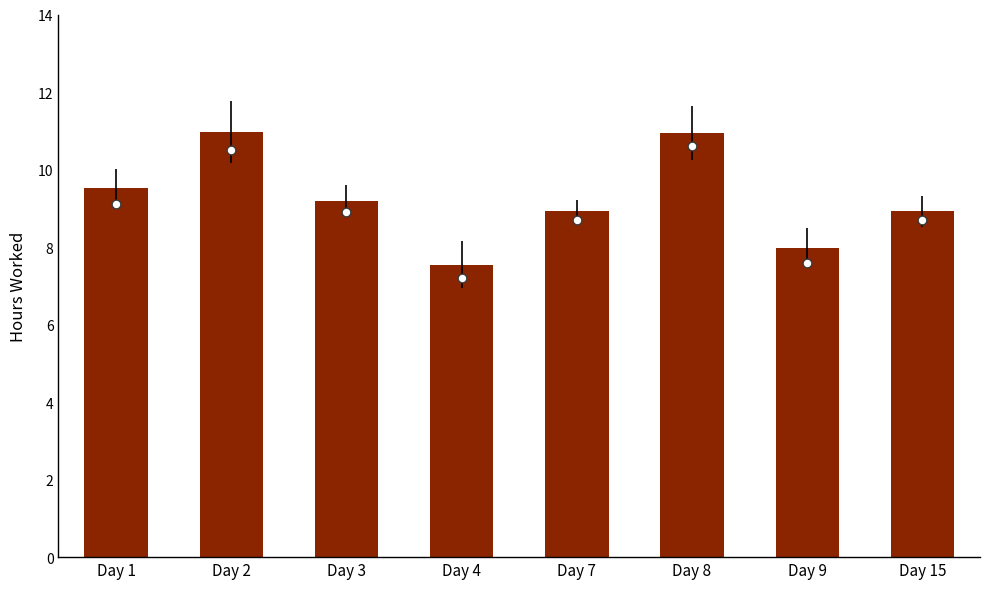

What is the ratio of the value at Day 3 to the value at Day 9?

1.2